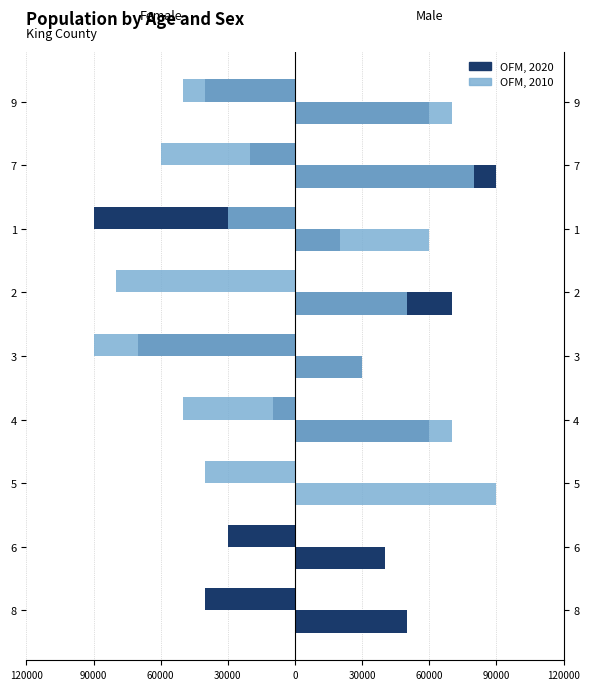

Which series has the widest spread of values?

OFM, 2020